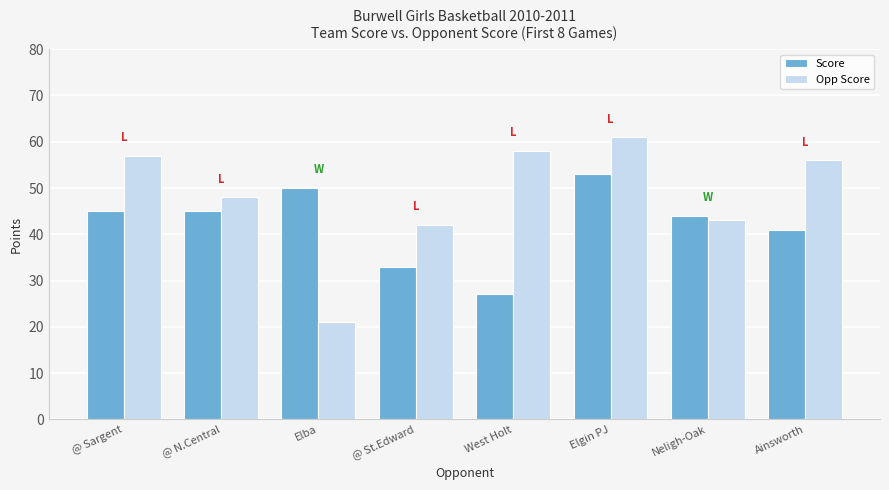

Reading left to right, list all the values displayed in this chart.

Score: 45	45	50	33	27	53	44	41
Opp Score: 57	48	21	42	58	61	43	56